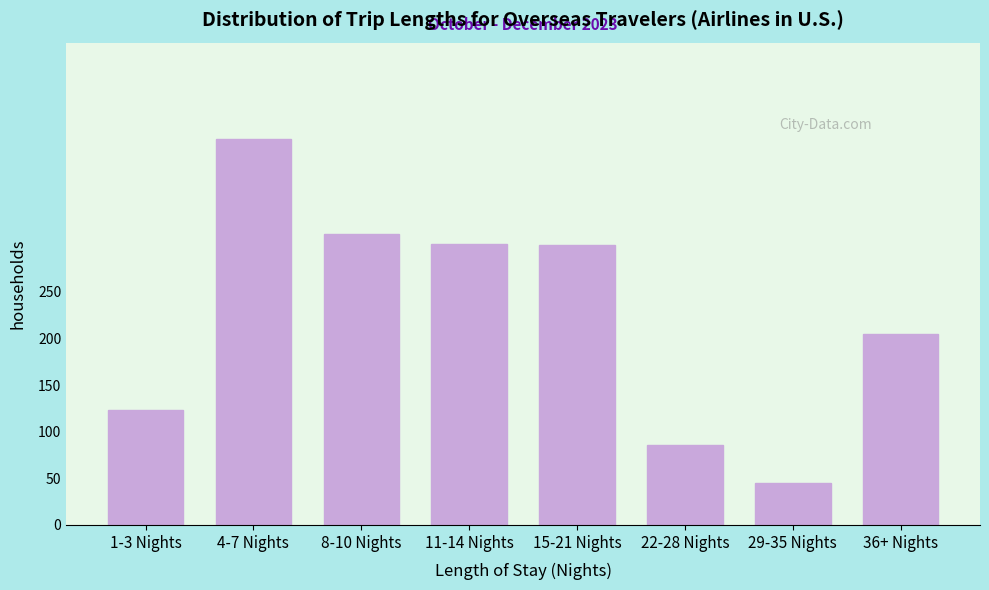

What is the label of the 2nd bar from the left?

4-7 Nights